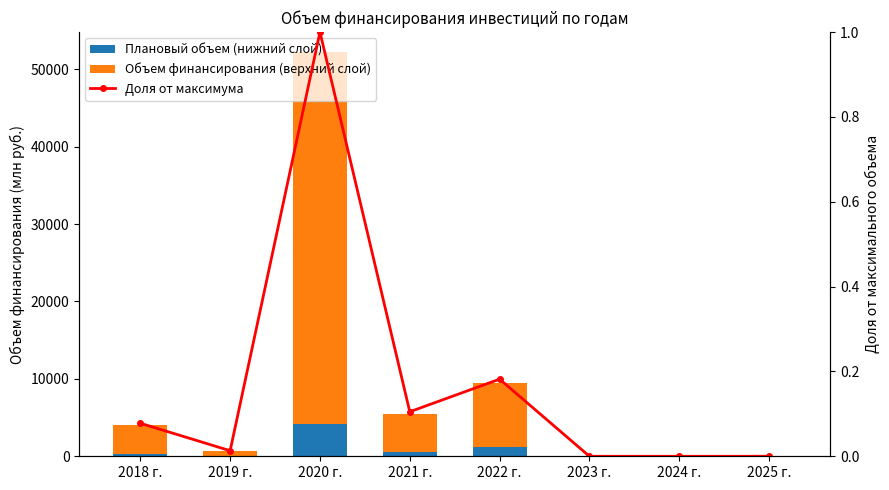

At which category does the chart reach its peak across all series?

2020 г.